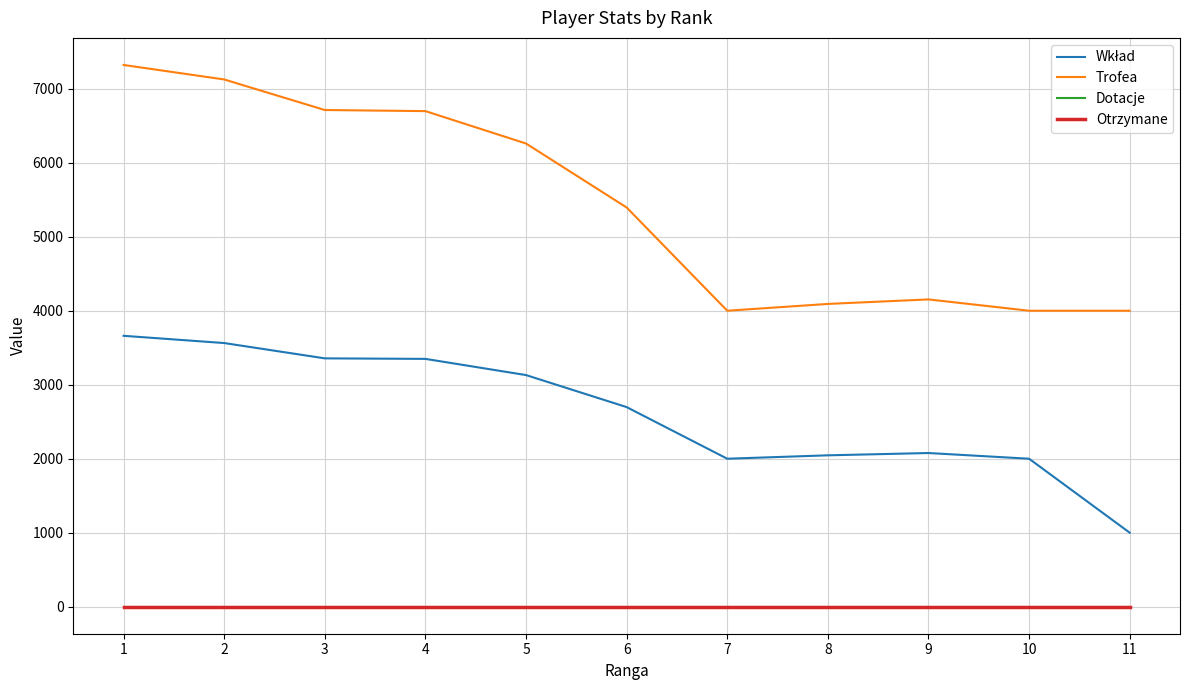

Reading right to left, extract all data points from this chart.

Wkład: 11=1000	10=2000	9=2077	8=2046	7=2000	6=2698	5=3131	4=3350	3=3357	2=3564	1=3662
Trofea: 11=4001	10=4001	9=4154	8=4093	7=4001	6=5397	5=6262	4=6700	3=6715	2=7128	1=7324
Dotacje: 11=0	10=0	9=0	8=0	7=0	6=0	5=0	4=0	3=0	2=0	1=0
Otrzymane: 11=0	10=0	9=0	8=0	7=0	6=0	5=0	4=0	3=0	2=0	1=0